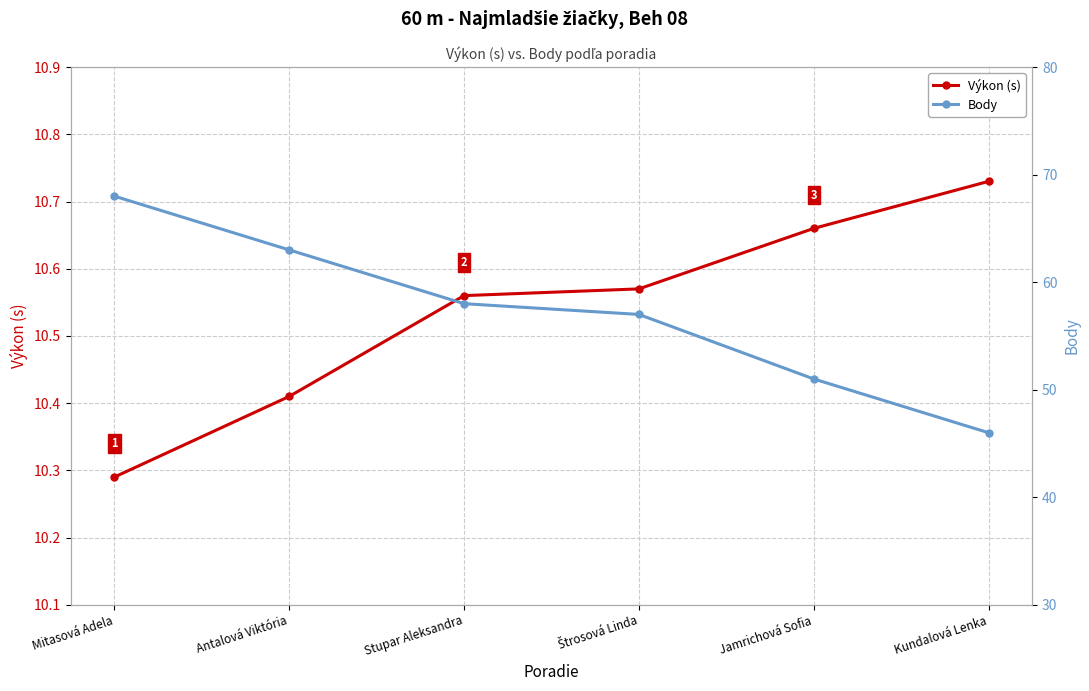

True or false: Výkon (s) and Body intersect in this chart.

False